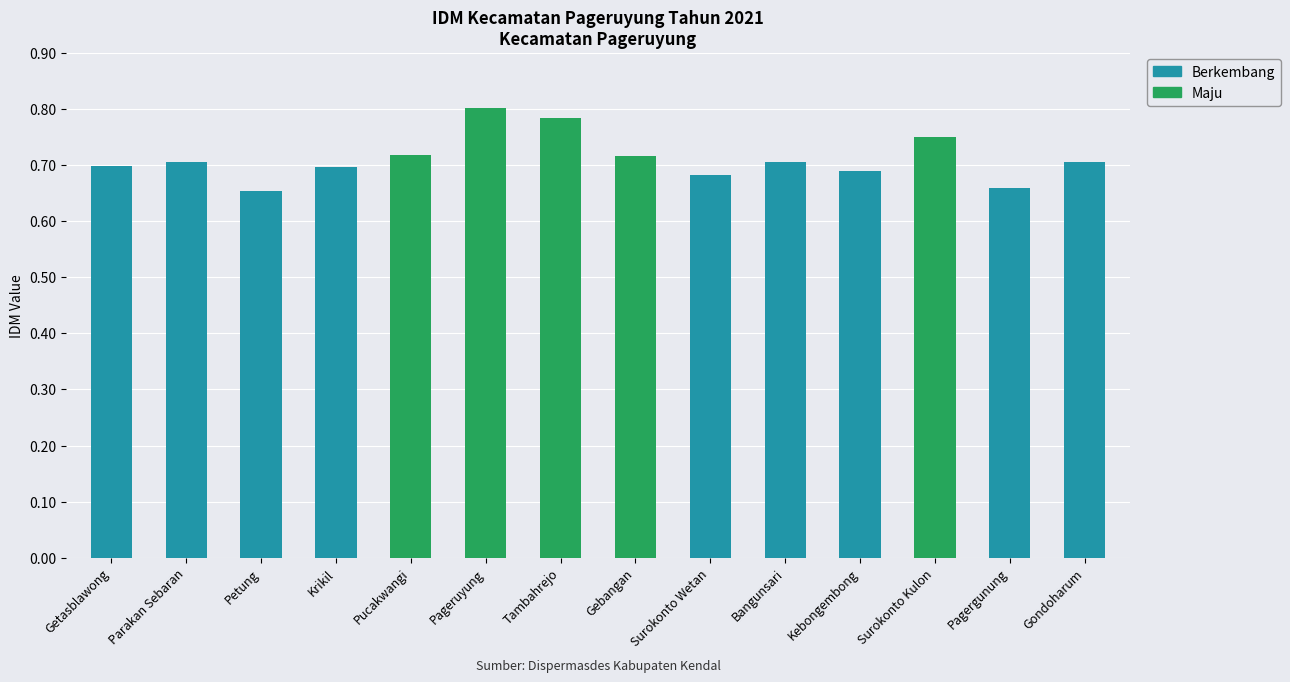

List the labels in order of value, smallest first.

Petung, Pagergunung, Surokonto Wetan, Kebongembong, Krikil, Getasblawong, Parakan Sebaran, Bangunsari, Gondoharum, Gebangan, Pucakwangi, Surokonto Kulon, Tambahrejo, Pageruyung